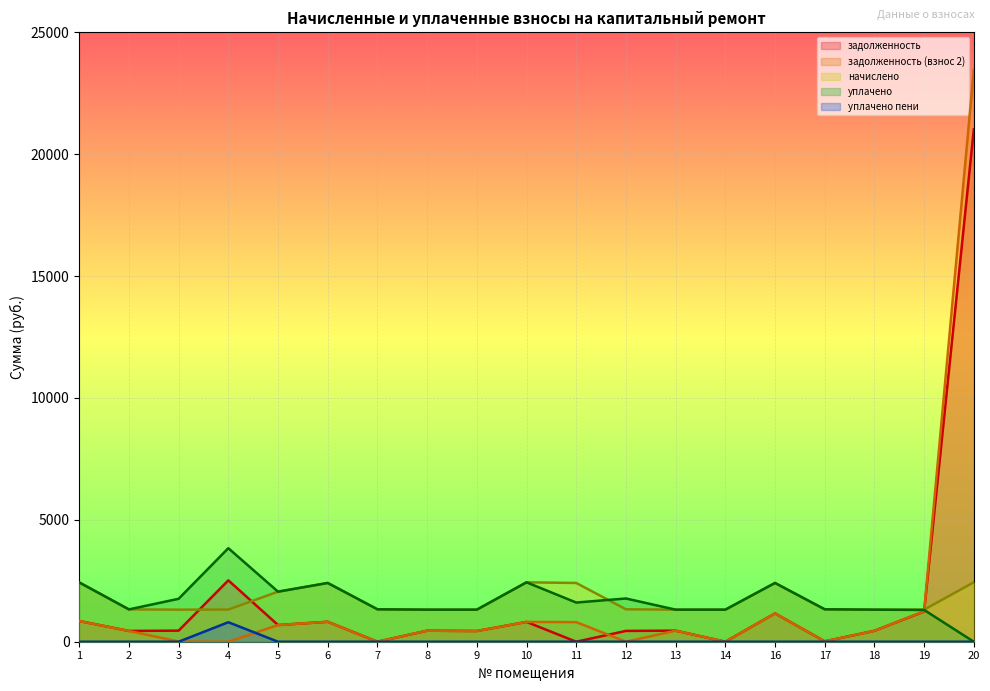

The value of уплачено пени at 17 is 0.0. True or false?

True